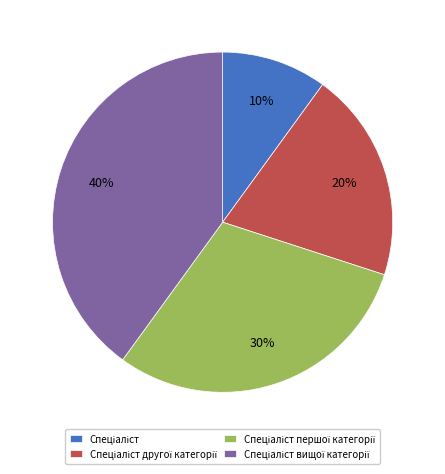

Is there a majority slice in this chart?

No